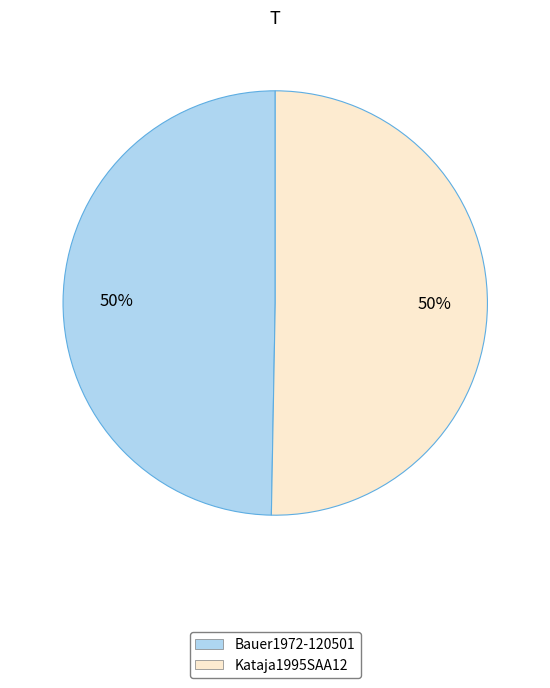

To the nearest percent, what portion does Bauer1972-120501 represent?

50%